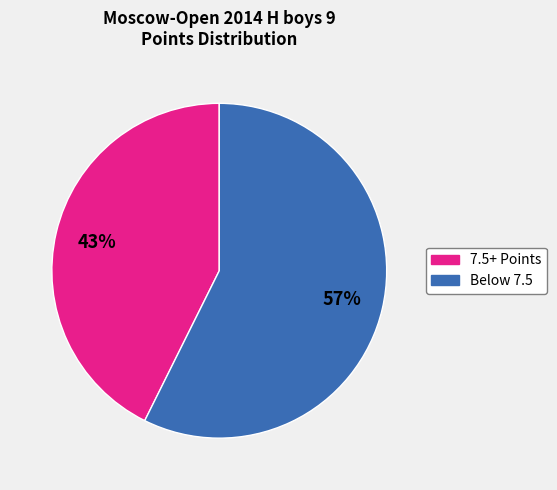

Is there a majority slice in this chart?

Yes